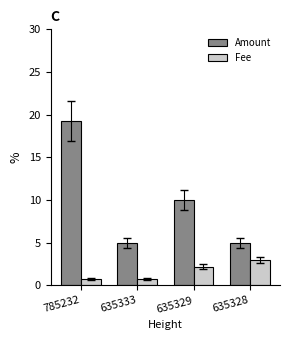

What is the approximate value of Fee at 635328?

2.9